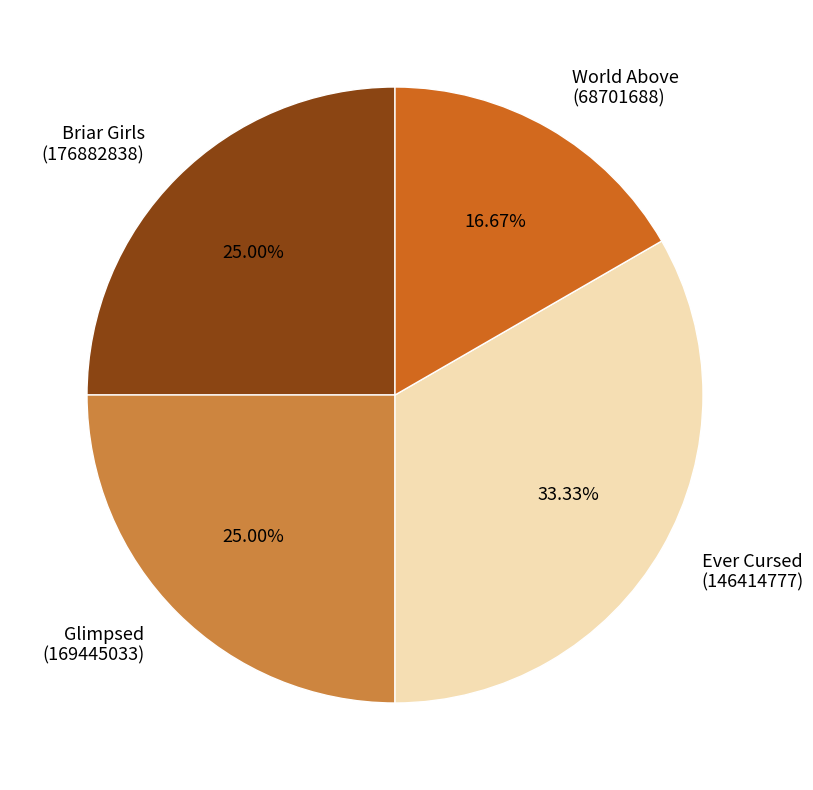

Approximately how many times larger is the value at Ever Cursed (146414777) compared to Glimpsed (169445033)?

1.3